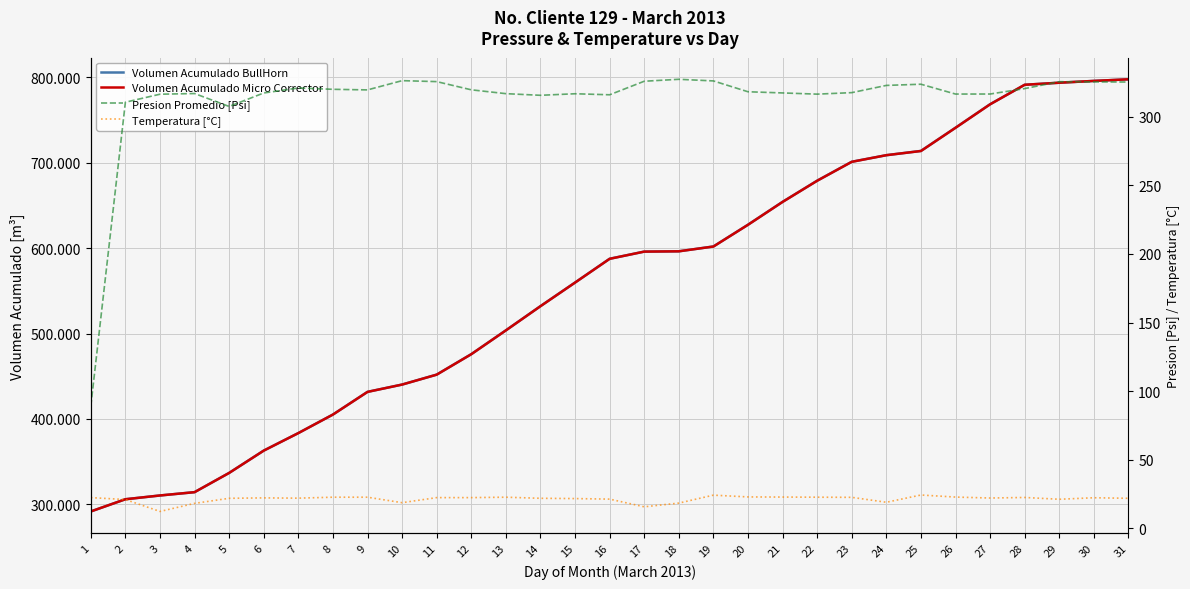

Which series has the widest spread of values?

Volumen Acumulado BullHorn